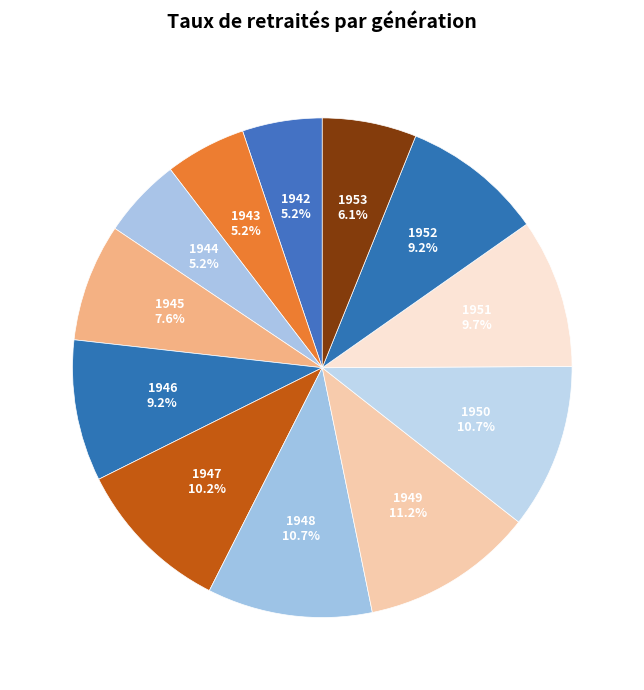

Count the number of slices in the pie.

12